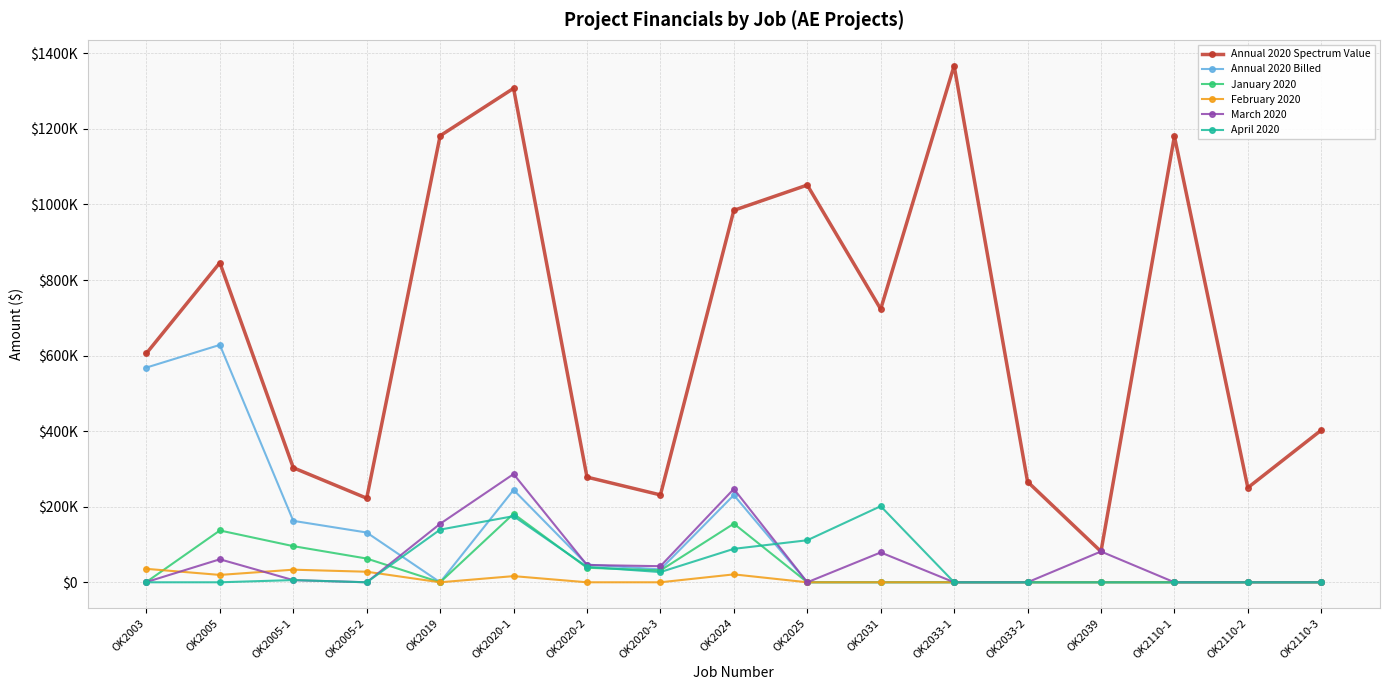

Reading right to left, transcribe all the data shown in this chart.

Annual 2020 Spectrum Value: OK2110-3=402660	OK2110-2=250338	OK2110-1=1180416	OK2039=81500	OK2033-2=266165	OK2033-1=1367414	OK2031=723062	OK2025=1051400	OK2024=984546	OK2020-3=231276	OK2020-2=278383	OK2020-1=1307434	OK2019=1181870	OK2005-2=222517	OK2005-1=303150	OK2005=845876	OK2003=605990
Annual 2020 Billed: OK2110-3=0	OK2110-2=0	OK2110-1=0	OK2039=0	OK2033-2=0	OK2033-1=0	OK2031=0	OK2025=0	OK2024=230830	OK2020-3=34010	OK2020-2=46929	OK2020-1=244435	OK2019=0	OK2005-2=131745	OK2005-1=162612	OK2005=628337	OK2003=568347
January 2020: OK2110-3=0	OK2110-2=0	OK2110-1=0	OK2039=0	OK2033-2=0	OK2033-1=0	OK2031=0	OK2025=0	OK2024=155142	OK2020-3=31345	OK2020-2=38525	OK2020-1=181308	OK2019=0	OK2005-2=62828	OK2005-1=95646	OK2005=137155	OK2003=879
February 2020: OK2110-3=0	OK2110-2=0	OK2110-1=0	OK2039=0	OK2033-2=0	OK2033-1=0	OK2031=0	OK2025=0	OK2024=20934	OK2020-3=0	OK2020-2=0	OK2020-1=16313	OK2019=0	OK2005-2=27944	OK2005-1=33342	OK2005=19492	OK2003=35573
March 2020: OK2110-3=0	OK2110-2=0	OK2110-1=0	OK2039=81500	OK2033-2=0	OK2033-1=0	OK2031=79004	OK2025=0	OK2024=247073	OK2020-3=42608	OK2020-2=45735	OK2020-1=286477	OK2019=154842	OK2005-2=0	OK2005-1=5713	OK2005=60892	OK2003=656
April 2020: OK2110-3=0	OK2110-2=0	OK2110-1=0	OK2039=0	OK2033-2=0	OK2033-1=0	OK2031=201430	OK2025=111250	OK2024=88548	OK2020-3=27037	OK2020-2=40858	OK2020-1=175065	OK2019=139424	OK2005-2=0	OK2005-1=5837	OK2005=0	OK2003=0